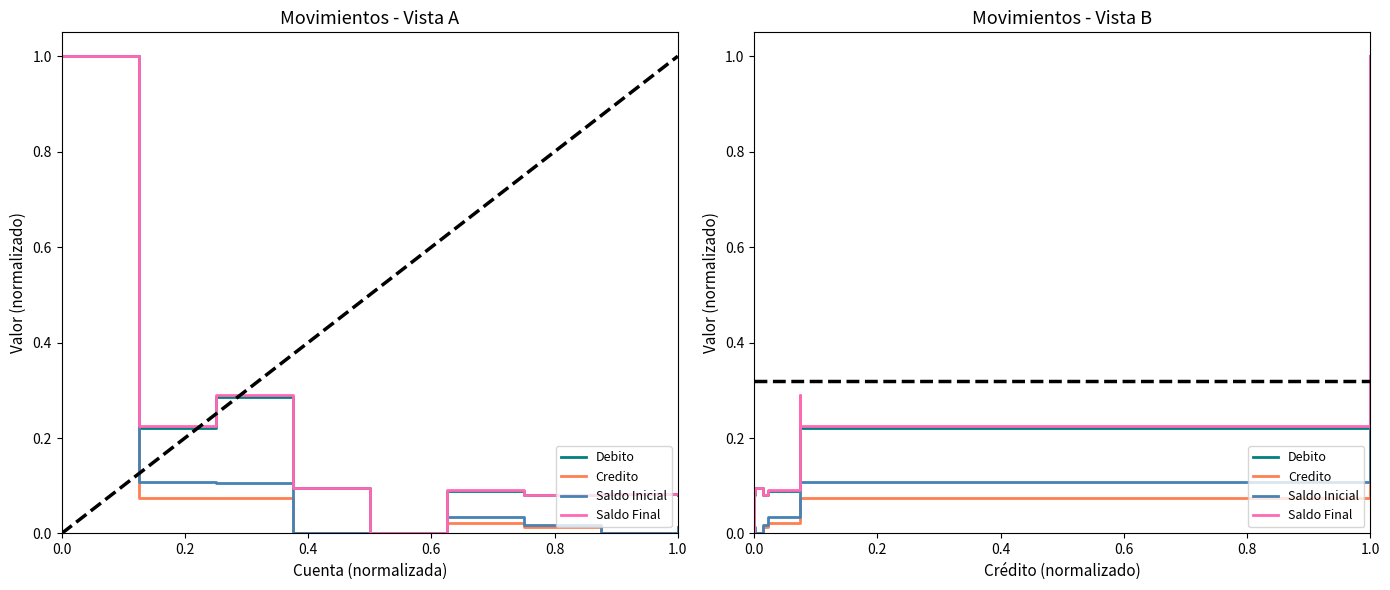

Which series has the largest range (max minus min)?

Debito